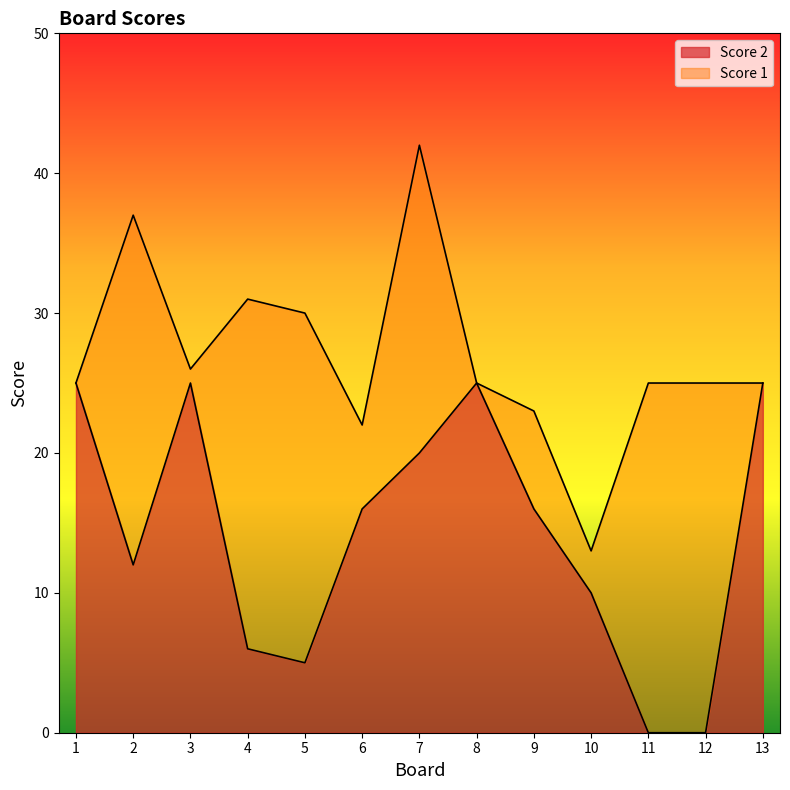

List the labels in order of value, largest first.

1, 3, 8, 13, 7, 6, 9, 2, 10, 4, 5, 11, 12